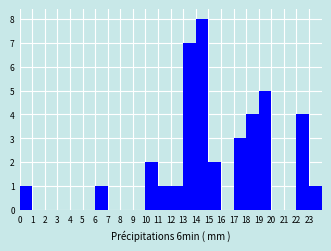

Which range on the x-axis has the tallest bar?

14 to 15